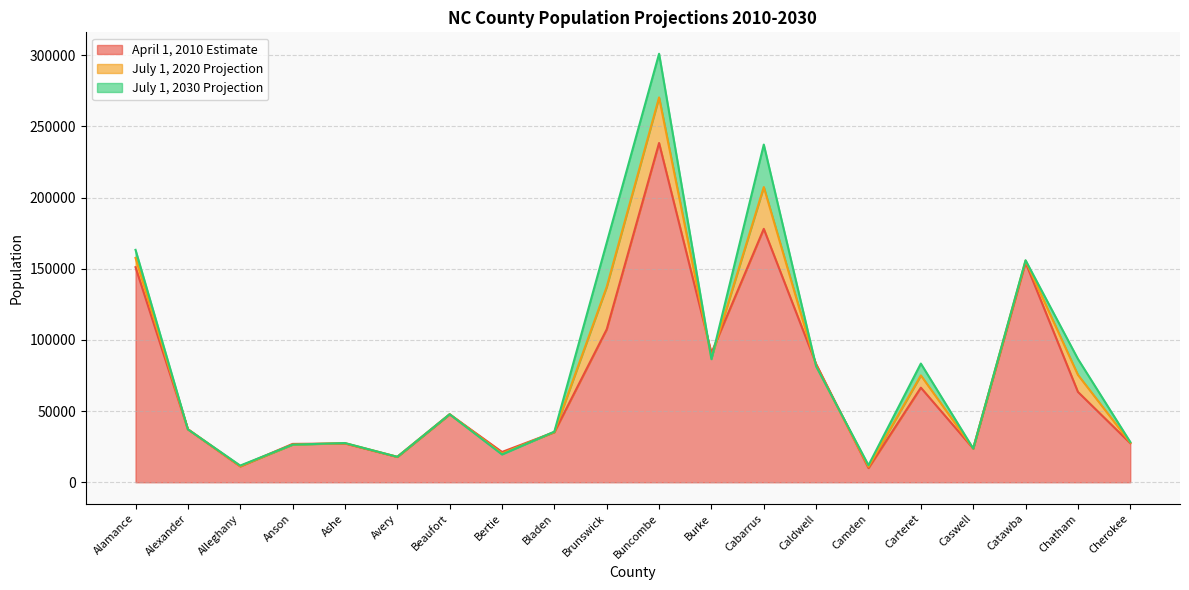

How many categories are shown in the chart?

20